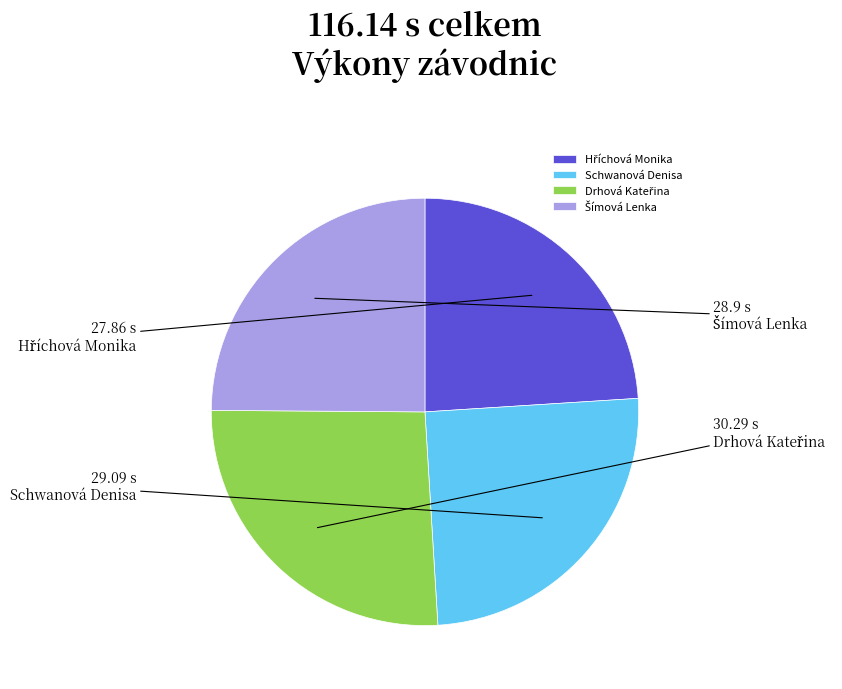

True or false: Schwanová Denisa accounts for 20% of the total.

False